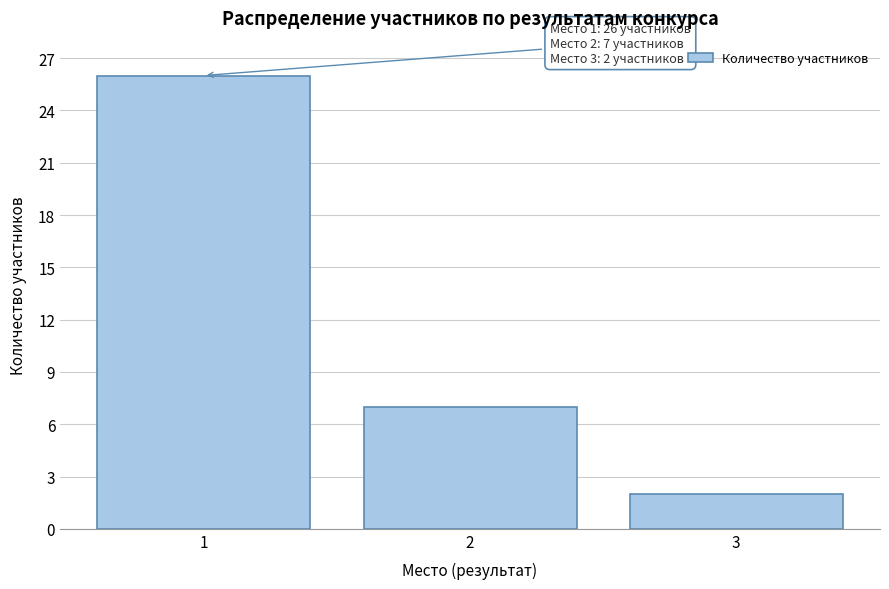

Reading left to right, what are all the values shown in this chart?

26	7	2